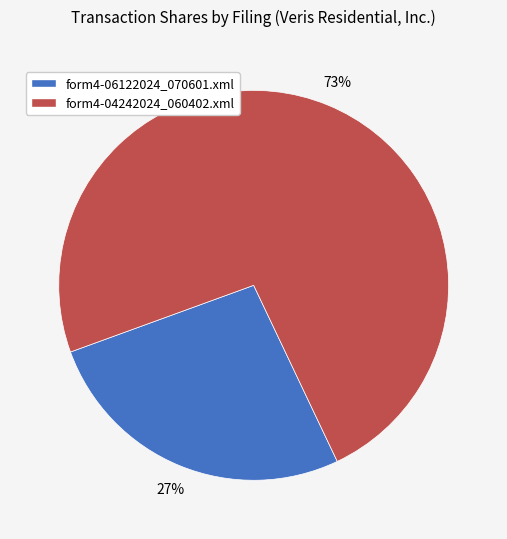

Which category has the biggest portion of the pie?

form4-04242024_060402.xml